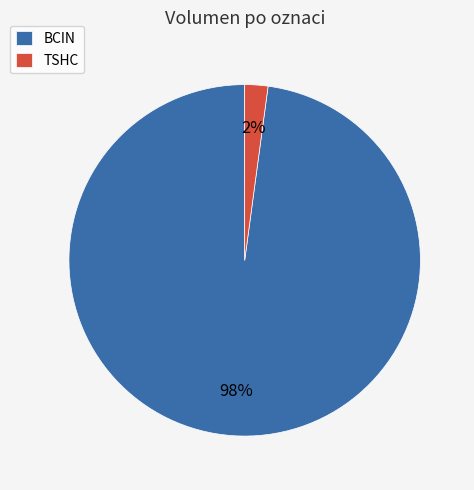

Combined, do TSHC and BCIN account for over 50%?

Yes